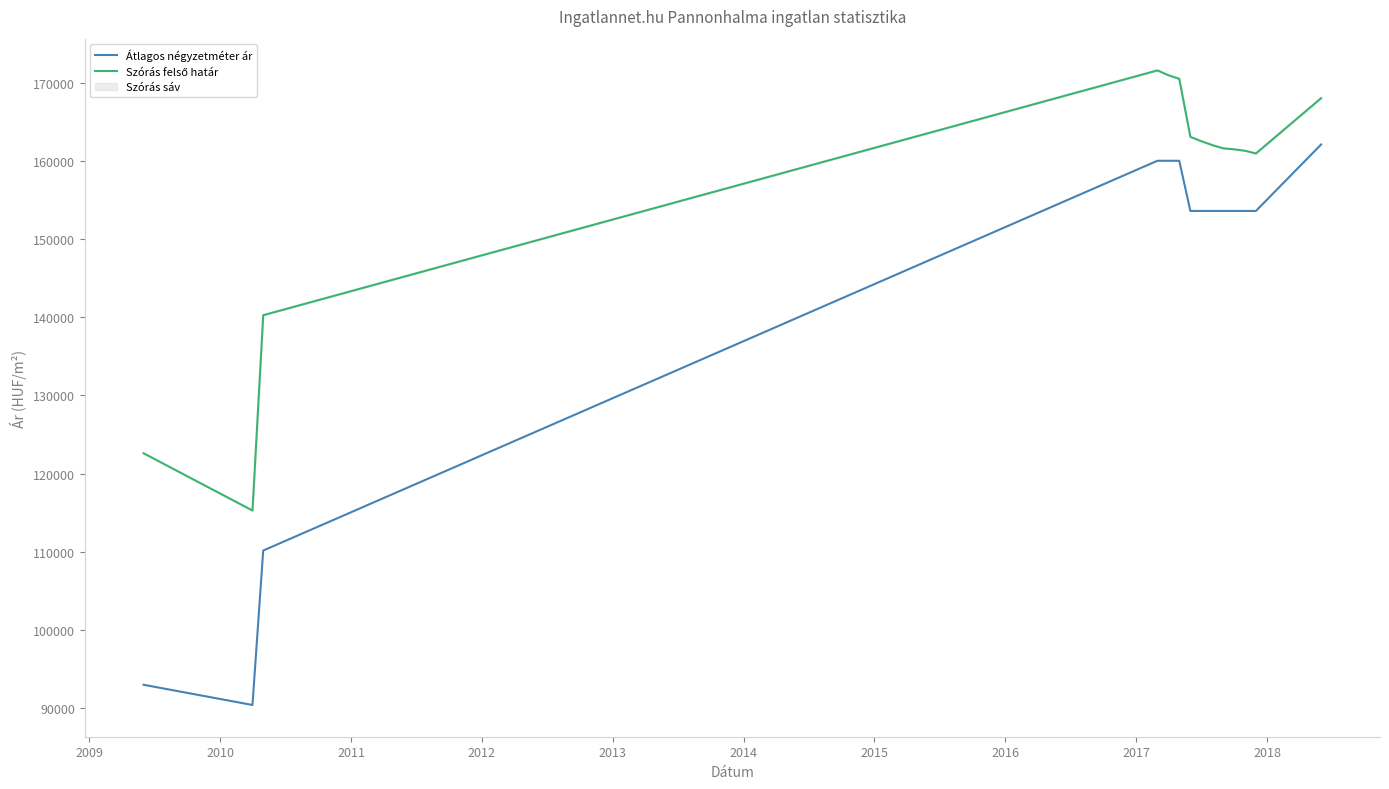

What is the difference between the maximum and second lowest values in the Szórás felső határ series?

48936